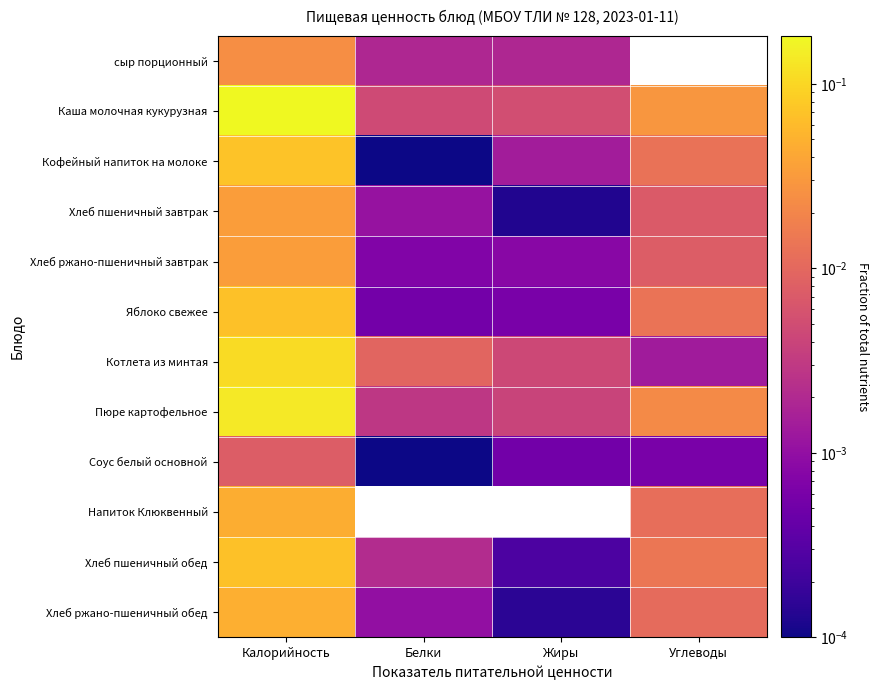

Reading left to right, list all the values displayed in this chart.

сыр порционный: Калорийность=0.0	Белки=0.0	Жиры=0.0	Углеводы=0.0
Каша молочная кукурузная: Калорийность=0.2	Белки=0.0	Жиры=0.0	Углеводы=0.0
Кофейный напиток на молоке: Калорийность=0.1	Белки=0.0	Жиры=0.0	Углеводы=0.0
Хлеб пшеничный завтрак: Калорийность=0.0	Белки=0.0	Жиры=0.0	Углеводы=0.0
Хлеб ржано-пшеничный завтрак: Калорийность=0.0	Белки=0.0	Жиры=0.0	Углеводы=0.0
Яблоко свежее: Калорийность=0.1	Белки=0.0	Жиры=0.0	Углеводы=0.0
Котлета из минтая: Калорийность=0.1	Белки=0.0	Жиры=0.0	Углеводы=0.0
Пюре картофельное: Калорийность=0.1	Белки=0.0	Жиры=0.0	Углеводы=0.0
Соус белый основной: Калорийность=0.0	Белки=0.0	Жиры=0.0	Углеводы=0.0
Напиток Клюквенный: Калорийность=0.0	Белки=0.0	Жиры=0.0	Углеводы=0.0
Хлеб пшеничный обед: Калорийность=0.1	Белки=0.0	Жиры=0.0	Углеводы=0.0
Хлеб ржано-пшеничный обед: Калорийность=0.0	Белки=0.0	Жиры=0.0	Углеводы=0.0